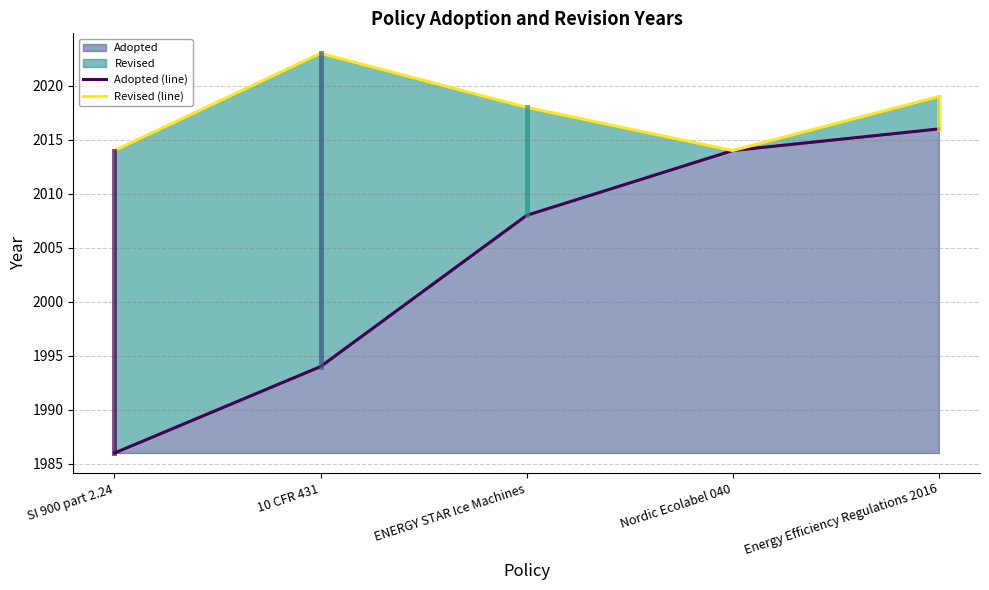

What is the value of the Nordic Ecolabel 040 point at the 2nd from the left?

2014